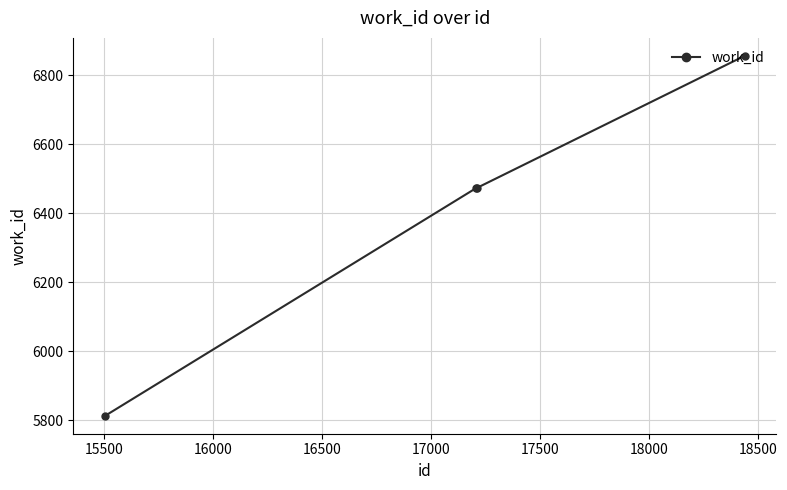

How many series are shown in this chart?

1